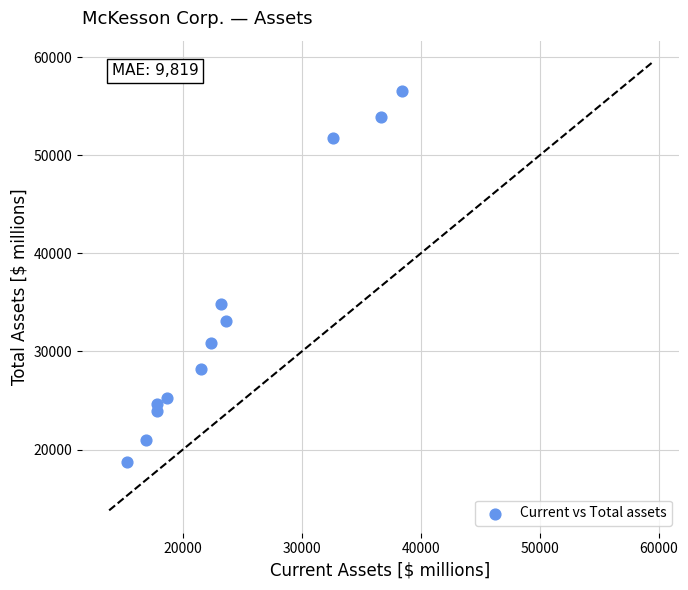

What Y value in the scatter plot is closest to 37669?

34786